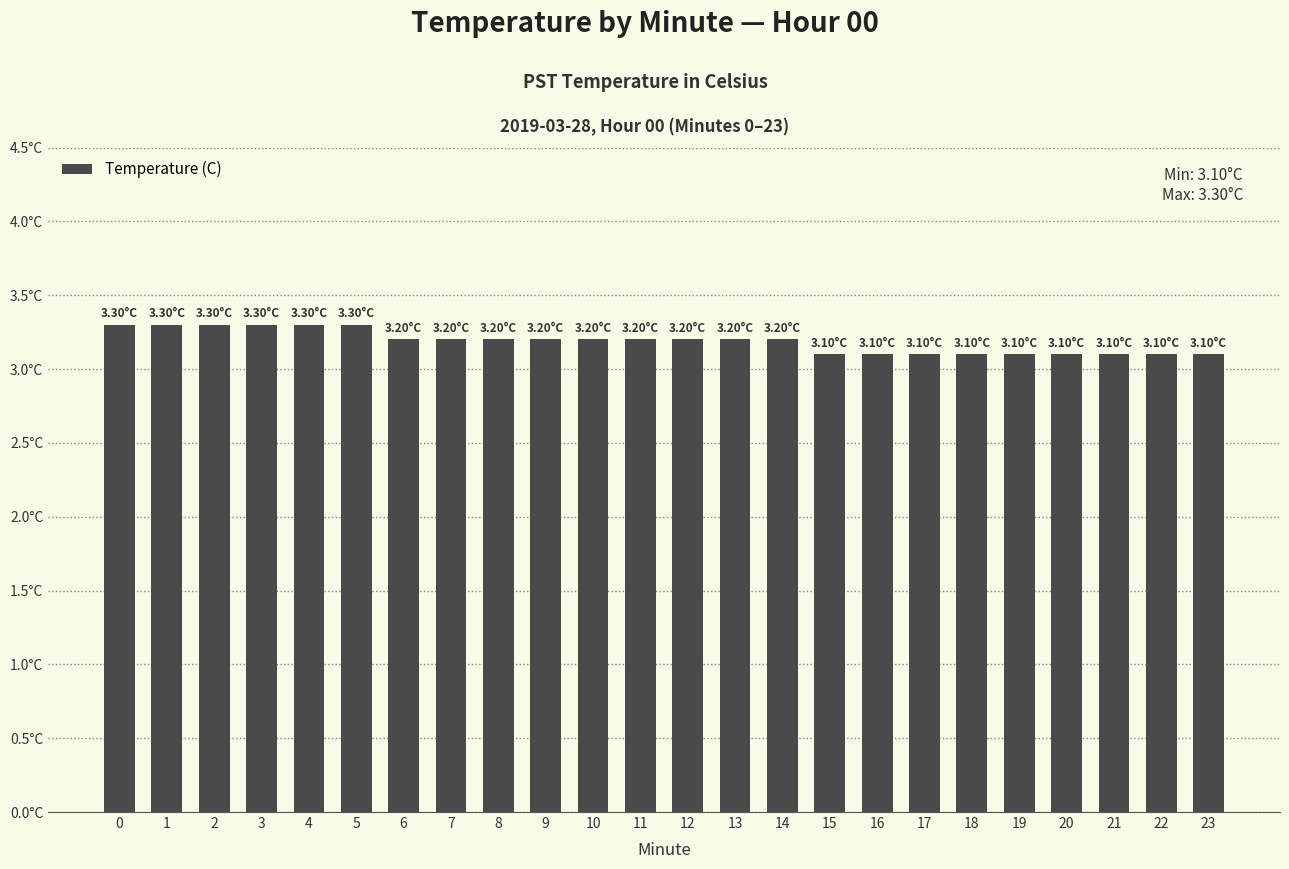

Between 22 and 3, which is larger?

3